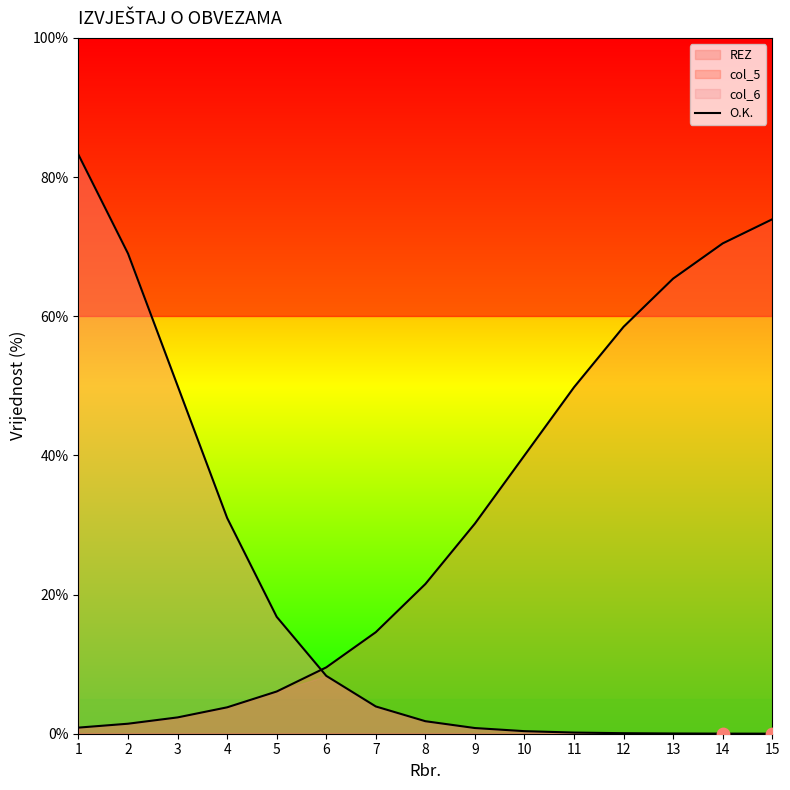

Which has a higher value, 15 or 12?

12